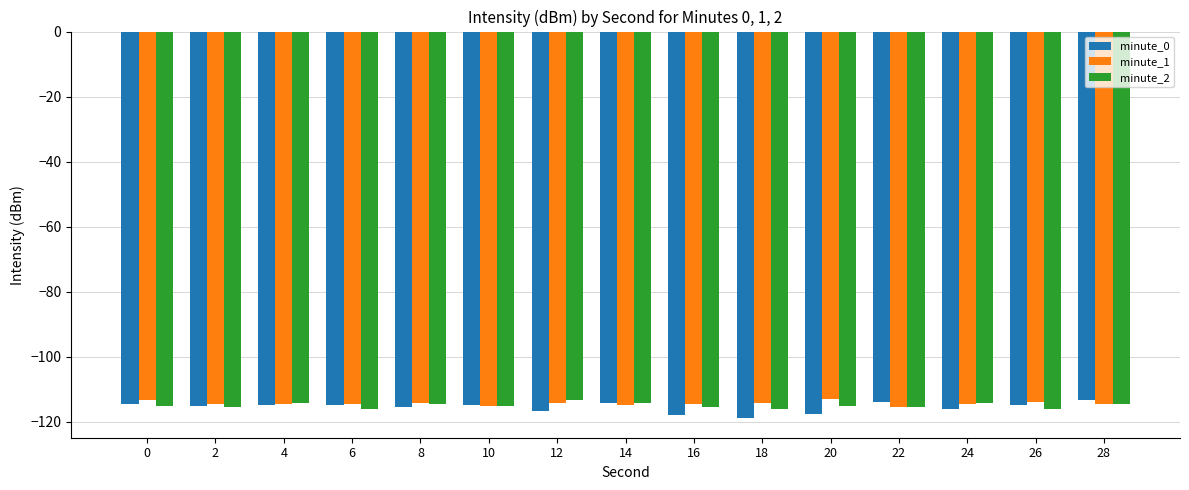

What is the difference between the maximum and second lowest values in the minute_1 series?

2.1